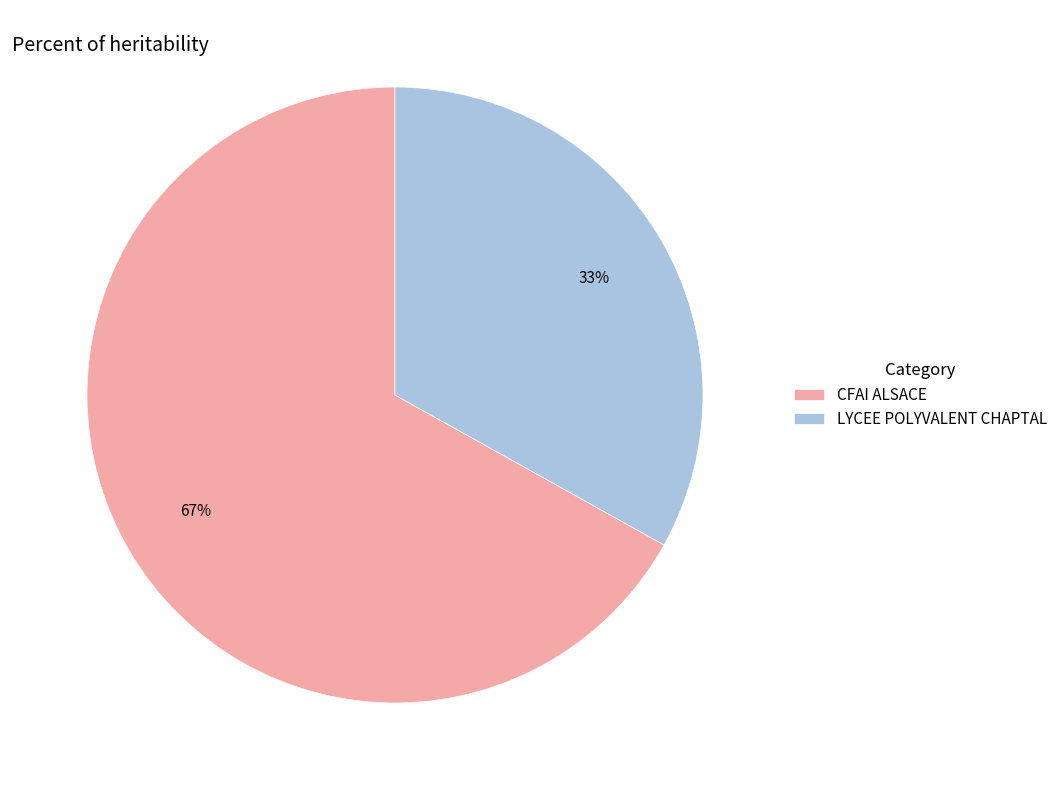

Which slice is the largest?

CFAI ALSACE